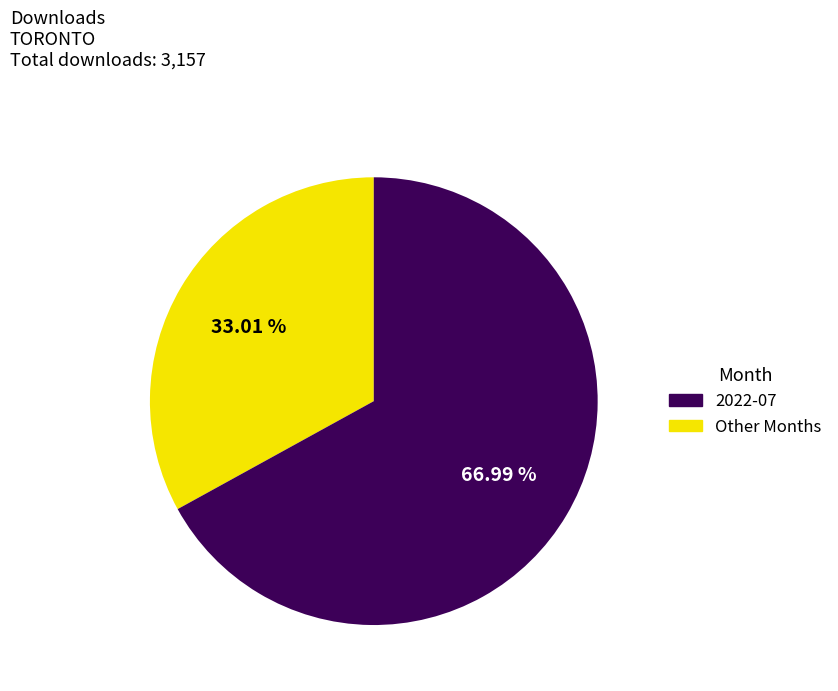

Is there any slice that represents more than half of the pie?

Yes